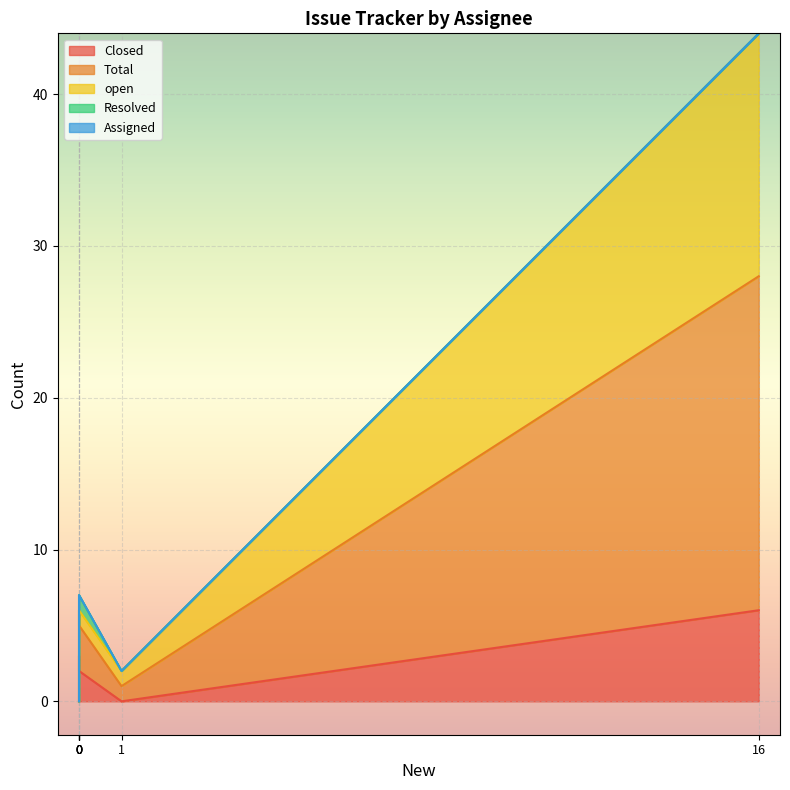

The Total series shows 13 at Alexandre Strube. True or false?

False